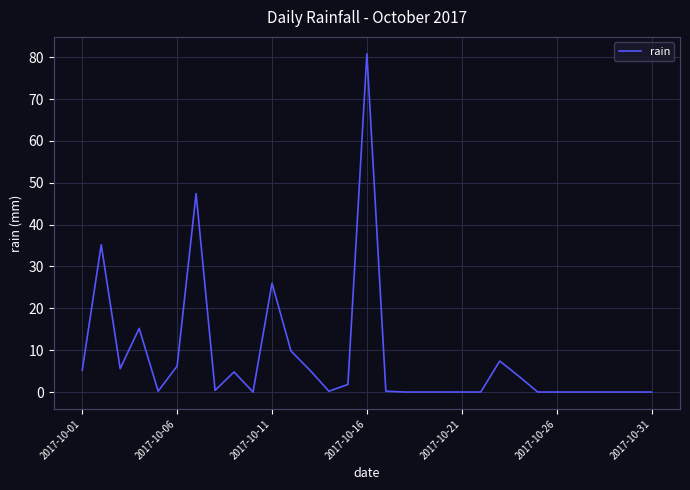

What is the difference between the maximum and minimum values?

80.8